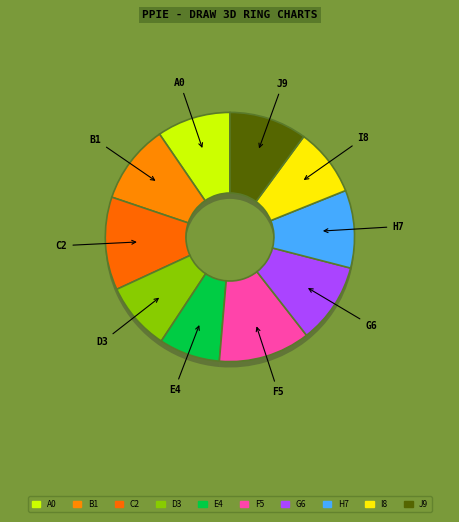

What is the smallest slice in the pie chart?

Zeynep Rana Coşkun